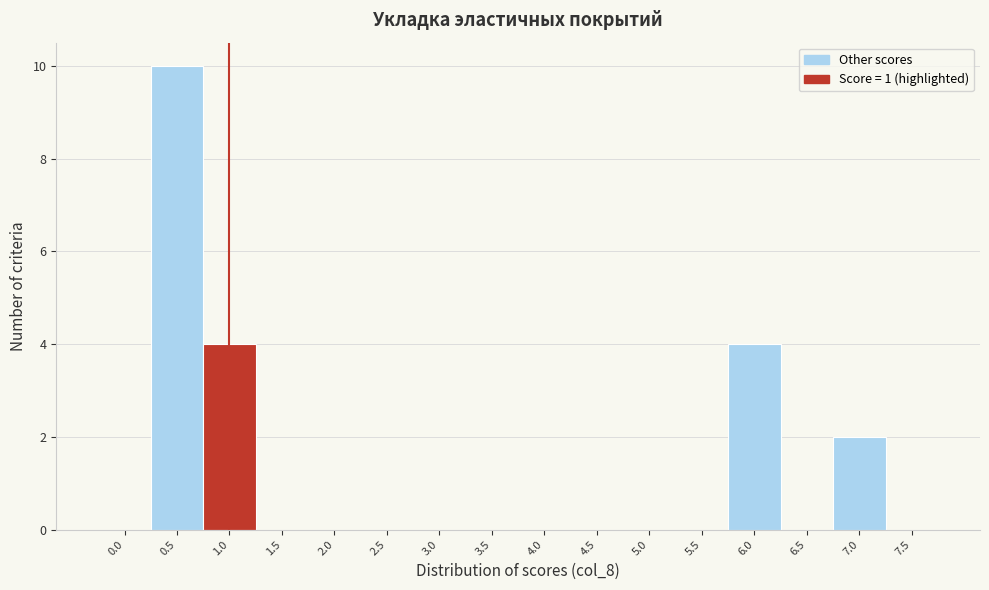

Reading right to left, what are all the values shown in this chart?

7.5=0	7.0=2	6.5=0	6.0=4	5.5=0	5.0=0	4.5=0	4.0=0	3.5=0	3.0=0	2.5=0	2.0=0	1.5=0	1.0=4	0.5=10	0.0=0